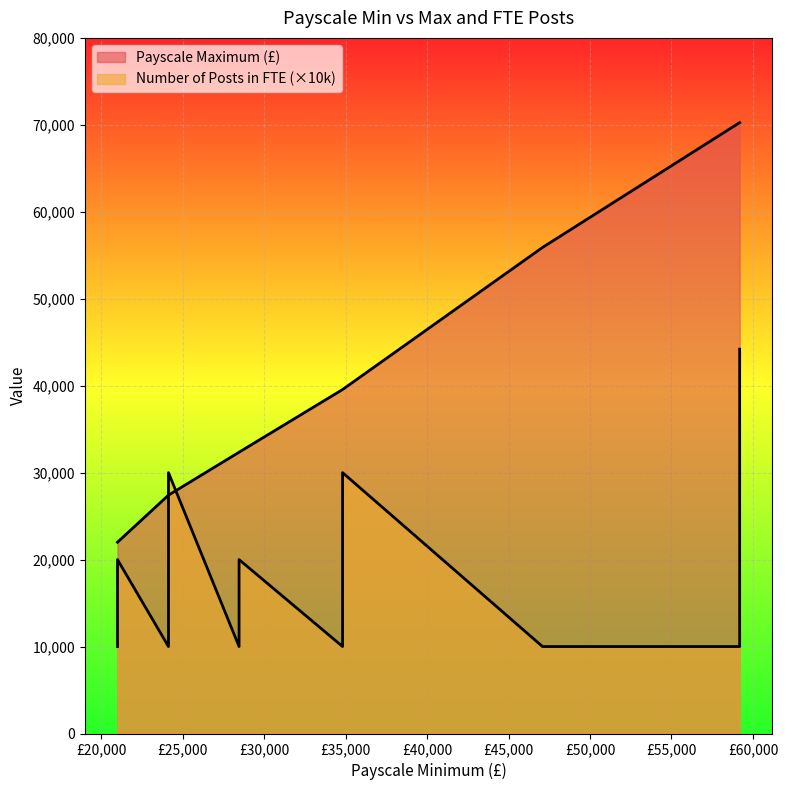

What value does the Number of Posts in FTE series have at 19?

1.0